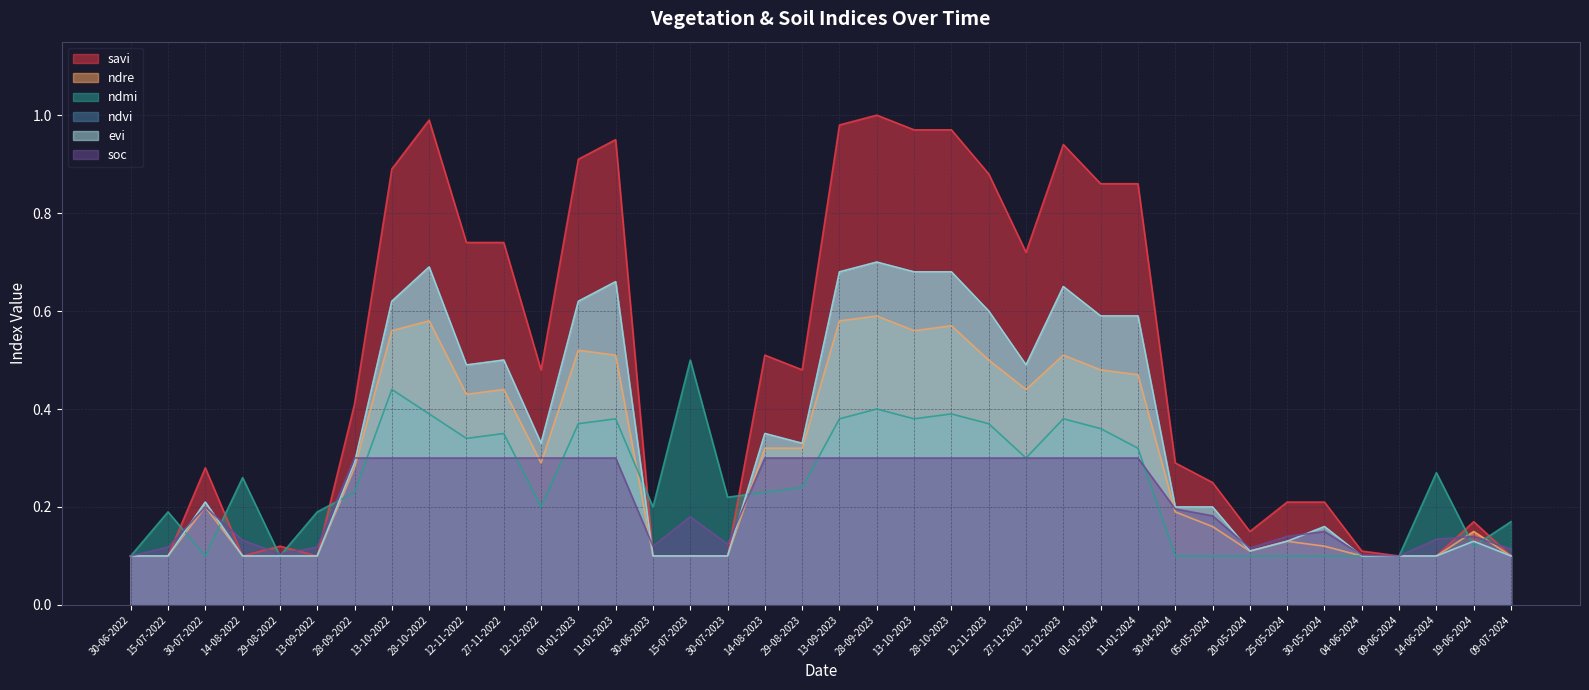

What is the total value across all series at 12-11-2022?

2.8